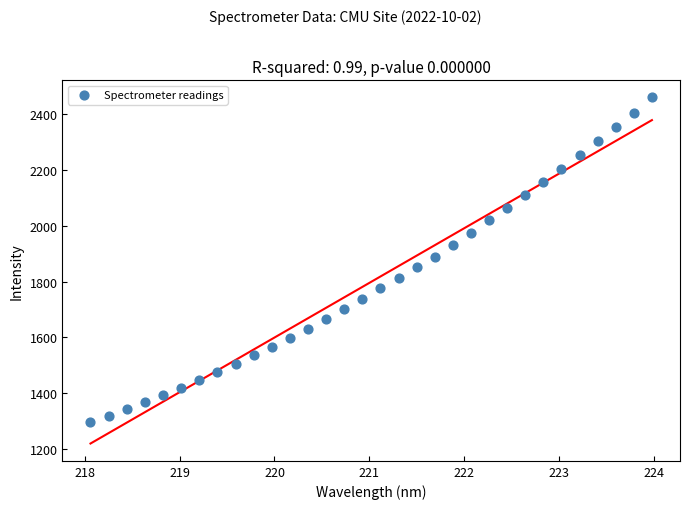

What is the range of Y values (max minus min)?

1163.4